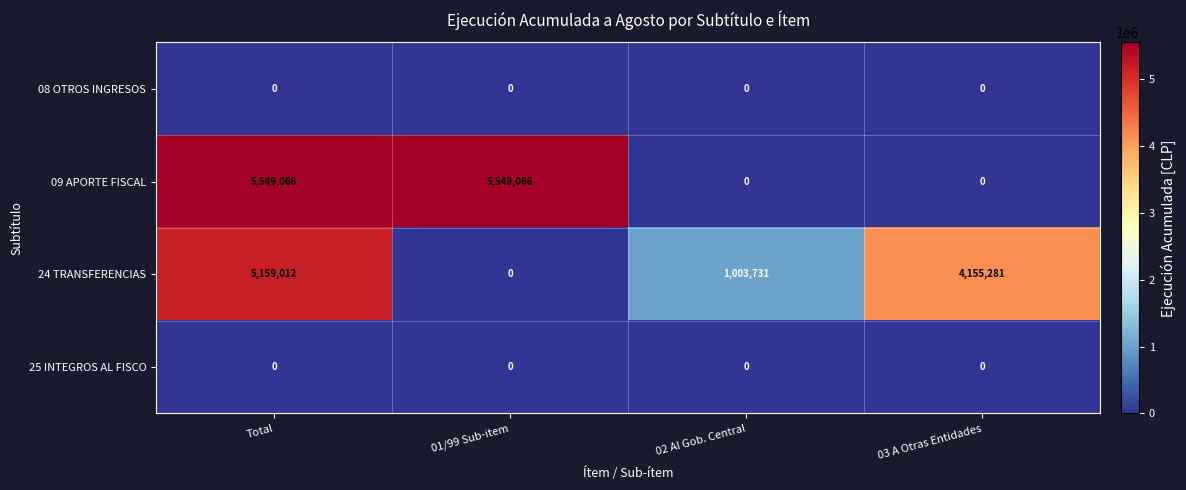

Reading left to right, list all the values displayed in this chart.

08 OTROS INGRESOS: 0	0	0	0
09 APORTE FISCAL: 5549066	5549066	0	0
24 TRANSFERENCIAS: 5159012	0	1003731	4155281
25 INTEGROS AL FISCO: 0	0	0	0